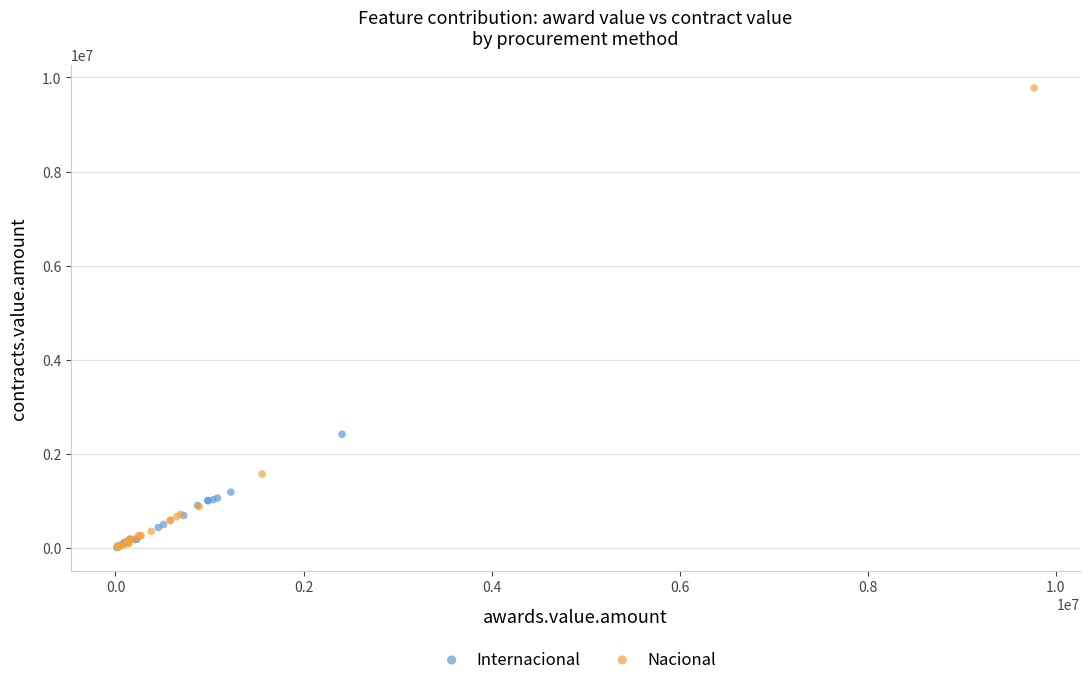

Which series has the widest spread of Y values?

Nacional